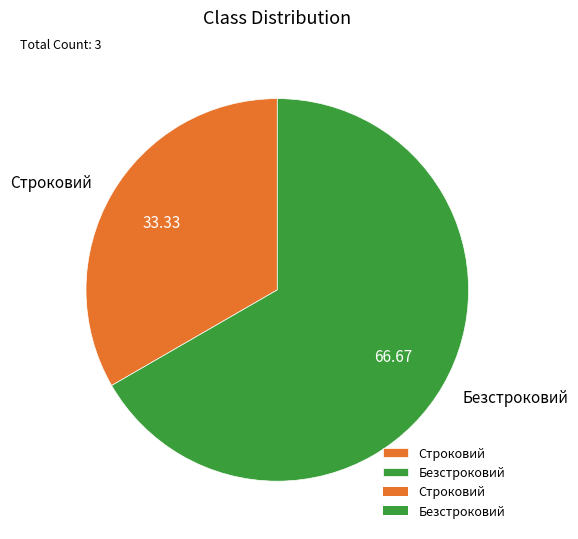

Combined, do Строковий and Безстроковий account for over 50%?

Yes